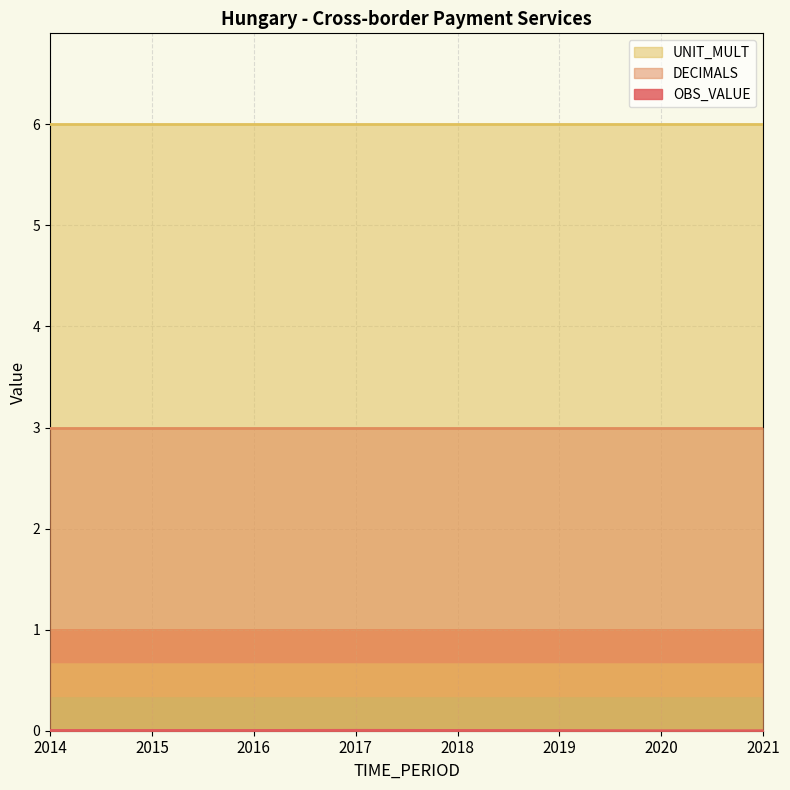

At which category does the chart reach its minimum across all series?

2020